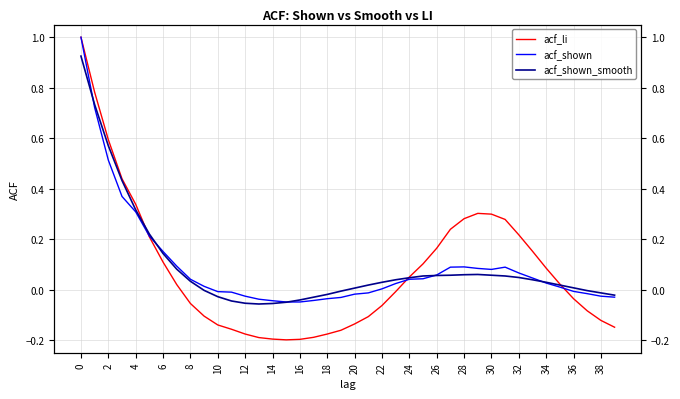

What is the average value of the acf_li series?

0.1